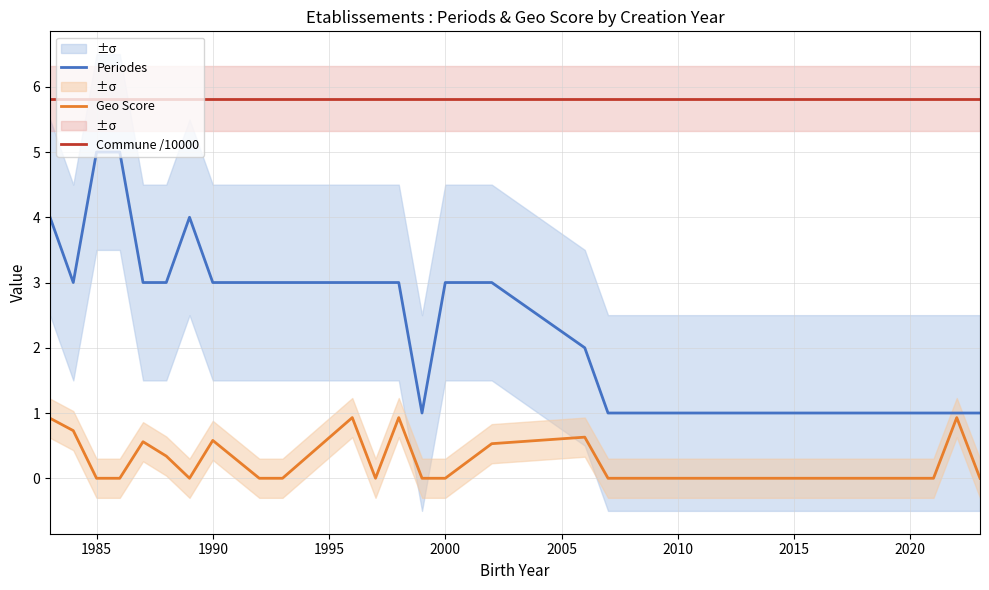

What is the minimum value for Periodes?

1.0